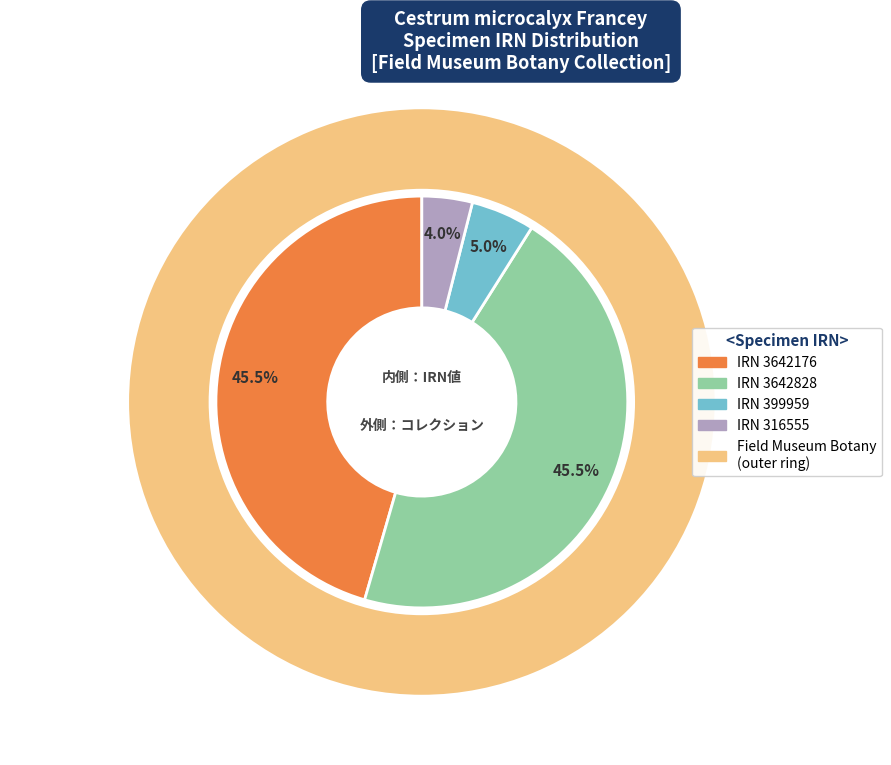

What is the change in value from 3642176 to 316555?

-3325621